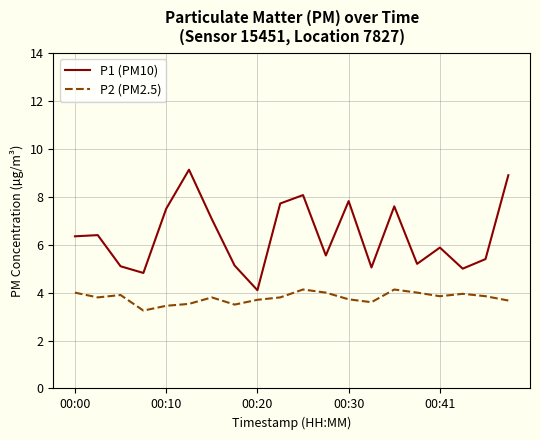

Which series has the largest total across all categories?

P1 (PM10)